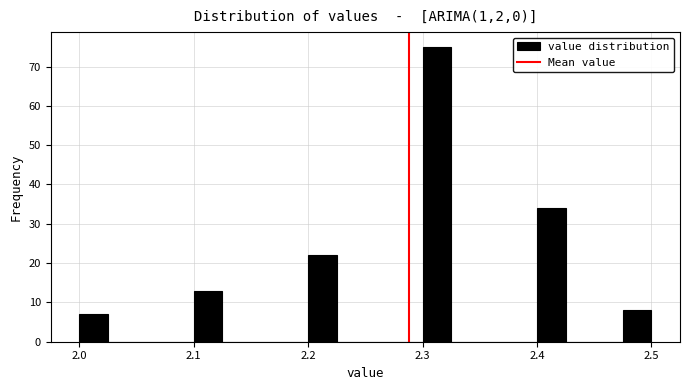

Read against the x-axis, roughly where is the centre of the tallest bar?

2.31